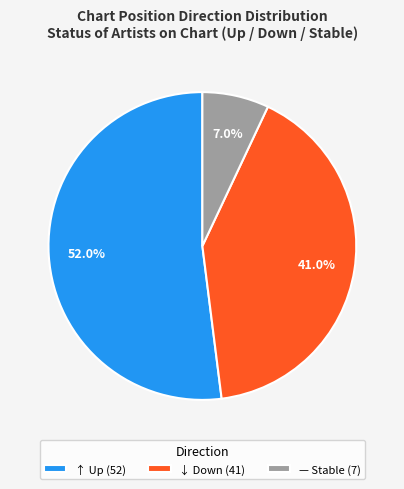

Count the number of slices in the pie.

3